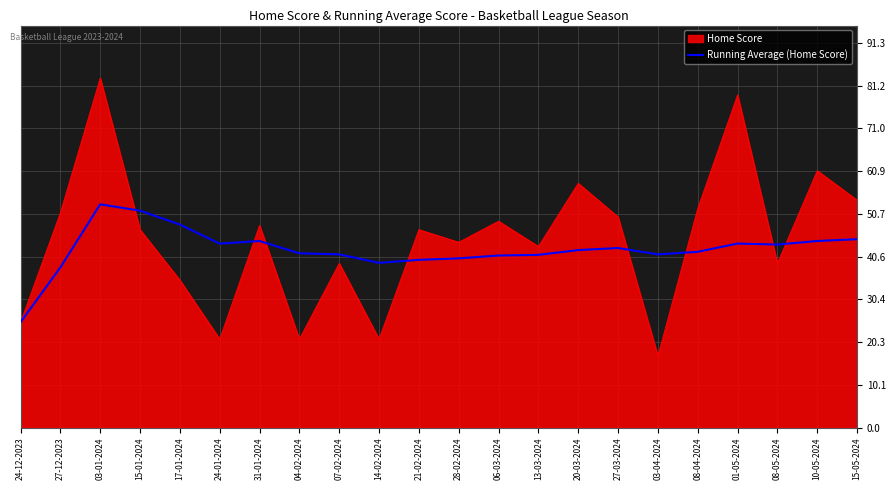

What is the maximum value shown in the chart?

83.0